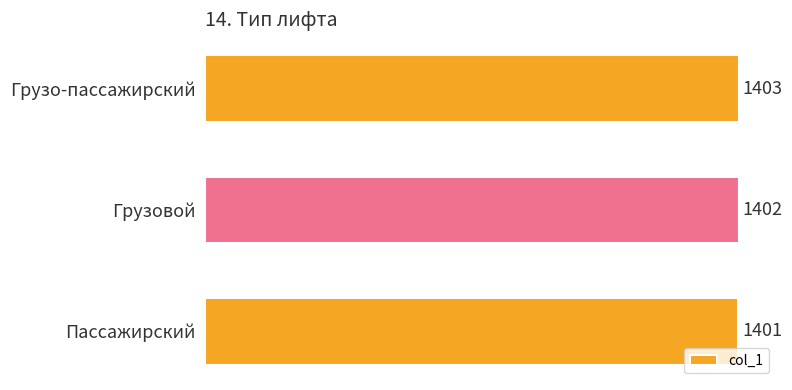

Does the chart contain stacked bars?

No